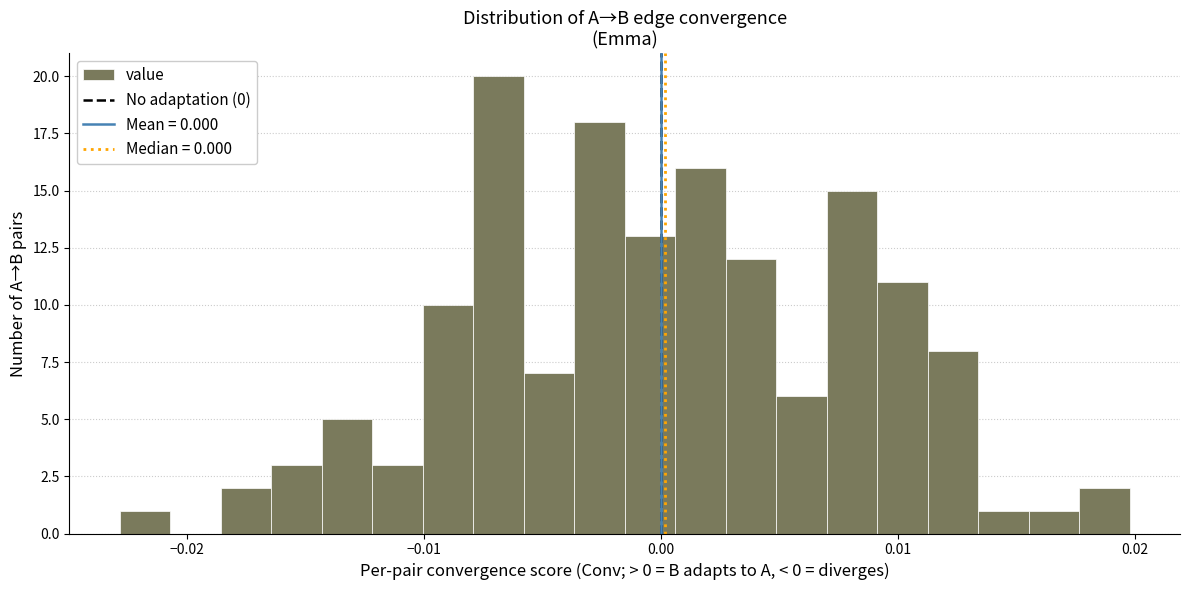

Around what value on the x-axis is the tallest bar? Give the approximate position of its centre, as read against the axis.

-0.007